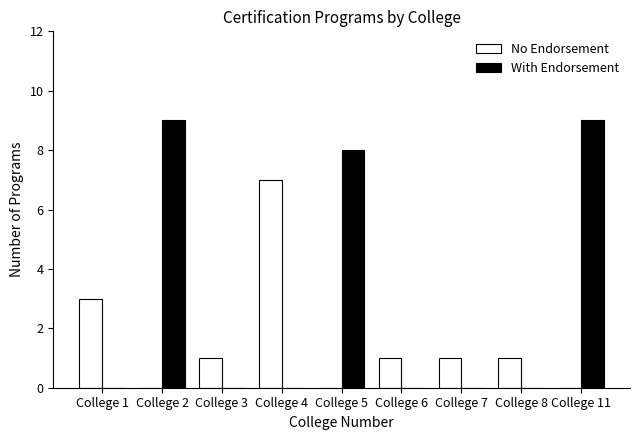

Which series has the largest total across all categories?

With Endorsement